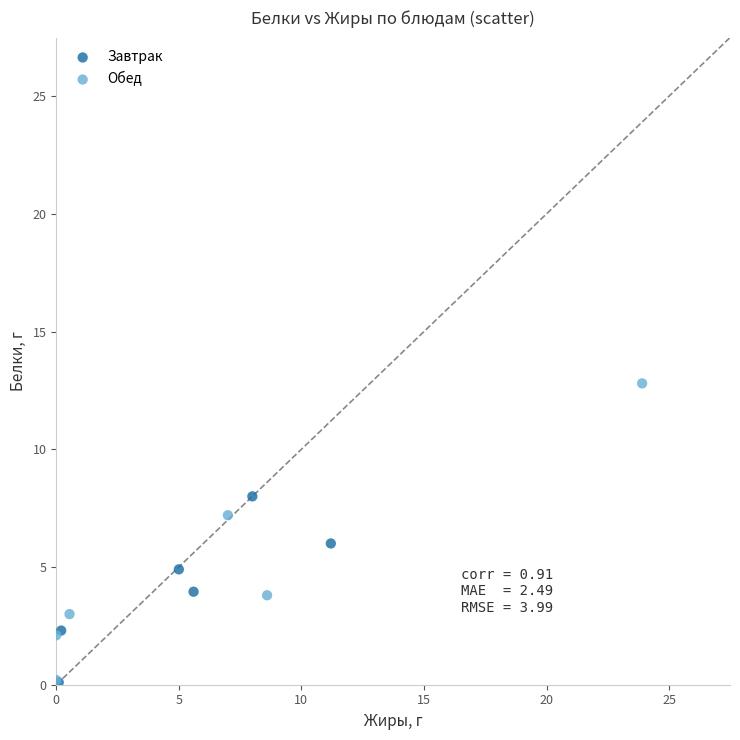

Which series has the widest spread of Y values?

Обед